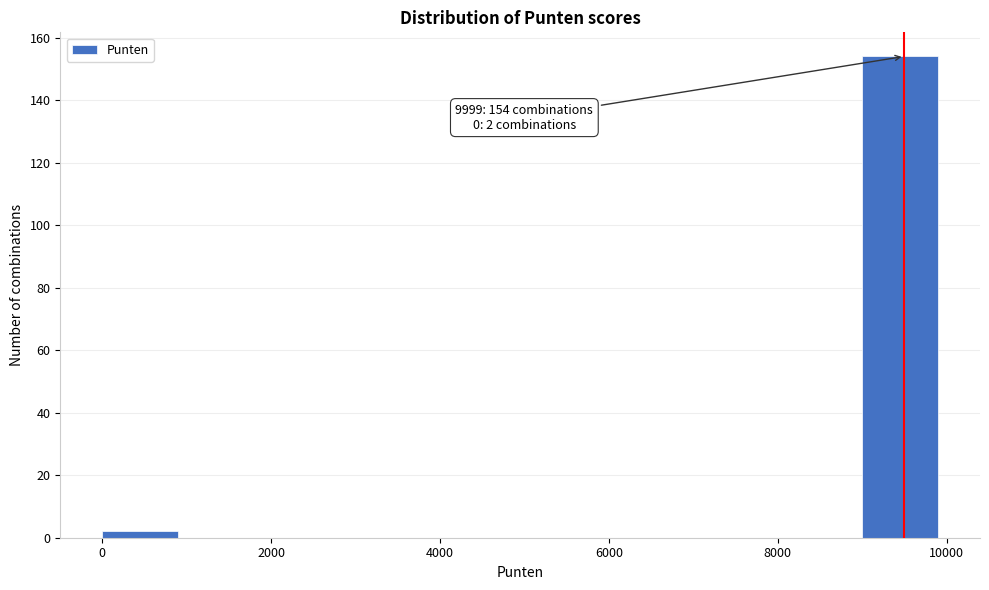

Which range on the x-axis has the tallest bar?

9000 to 10000